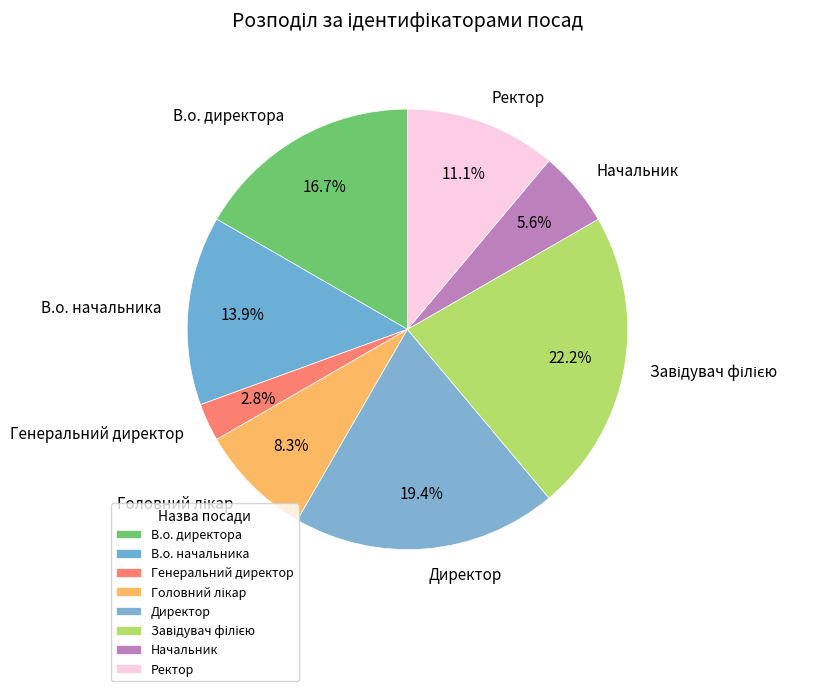

Combined, do Ректор and Генеральний директор account for over 50%?

No